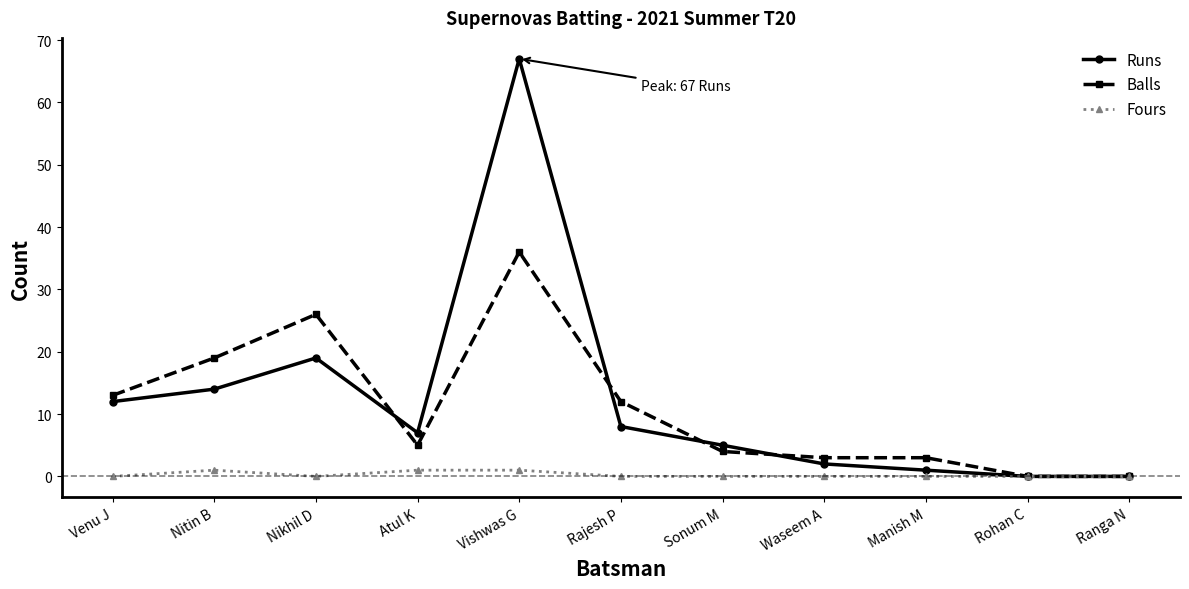

List the series in order of their peak value, highest first.

Runs, Balls, Fours